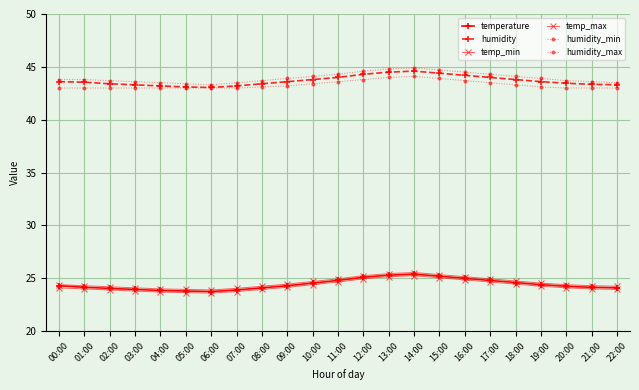

The humidity_min series shows 61.1 at 04:00. True or false?

False